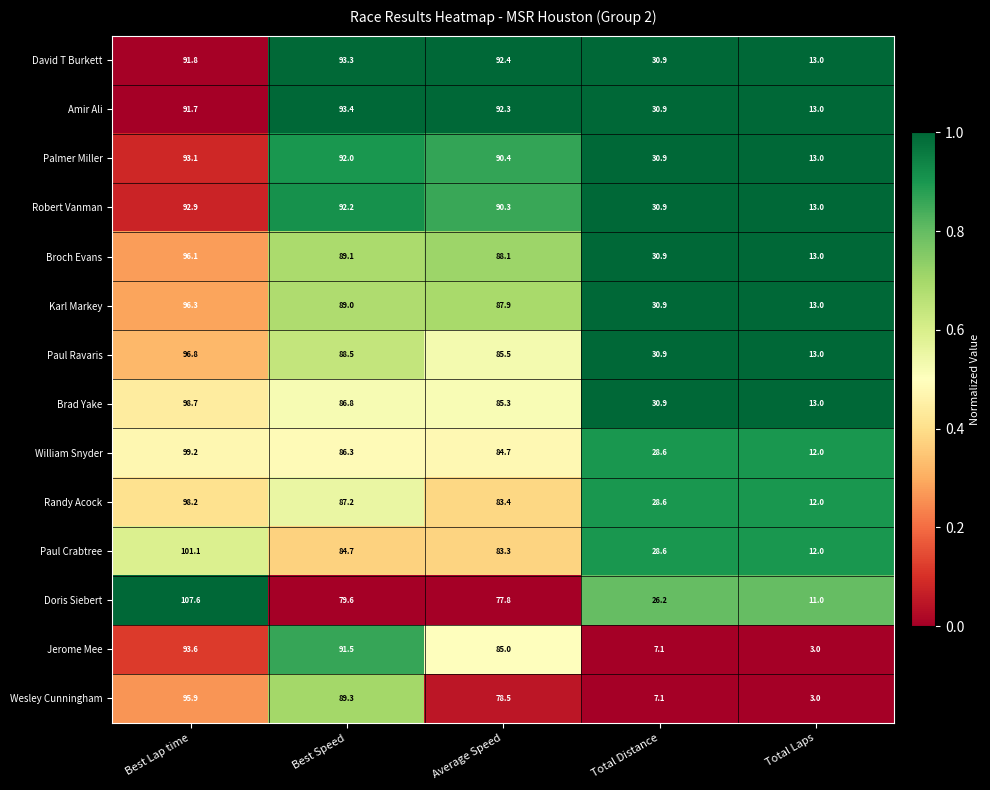

Which series has the largest total across all categories?

David T Burkett